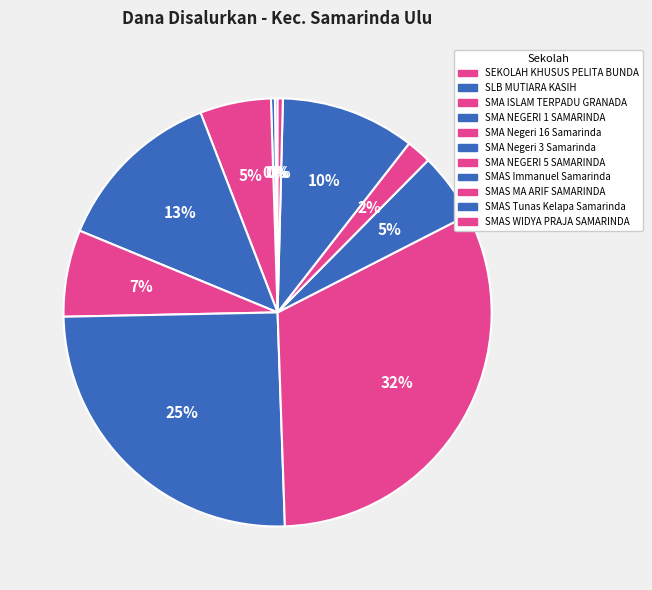

To the nearest percent, what portion does SMA Negeri 3 Samarinda represent?

25%